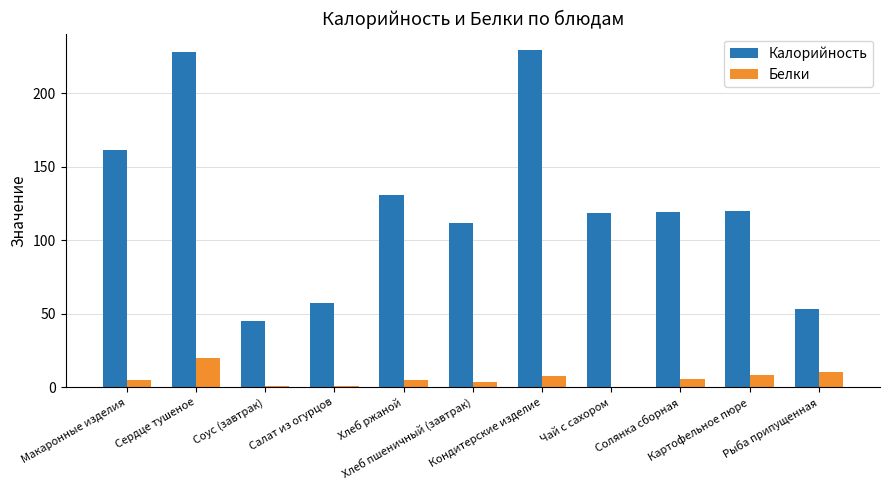

What is the maximum value for Белки?

19.6